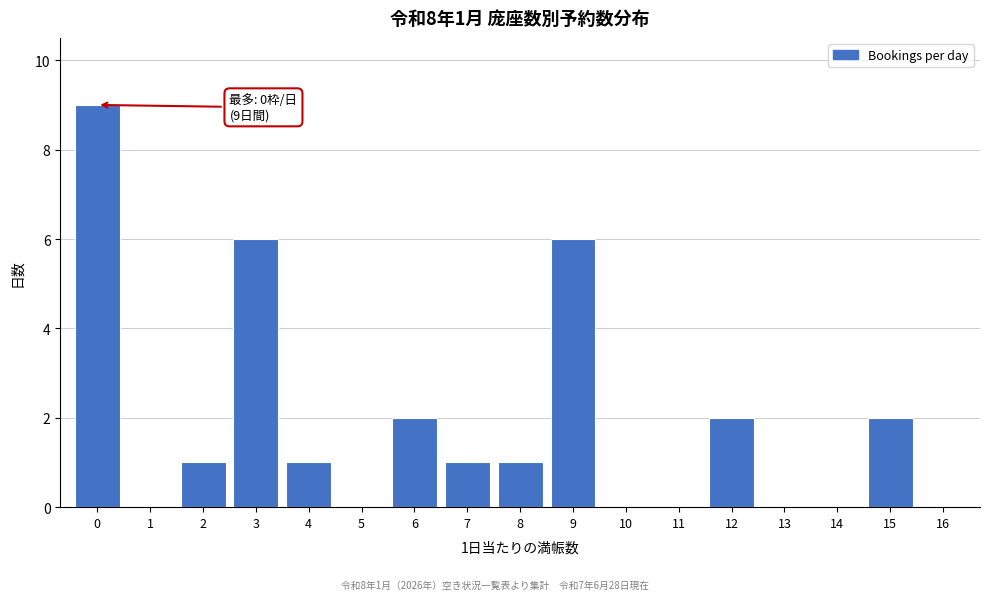

Reading left to right, list all the values displayed in this chart.

0=9	1=0	2=1	3=6	4=1	5=0	6=2	7=1	8=1	9=6	10=0	11=0	12=2	13=0	14=0	15=2	16=0